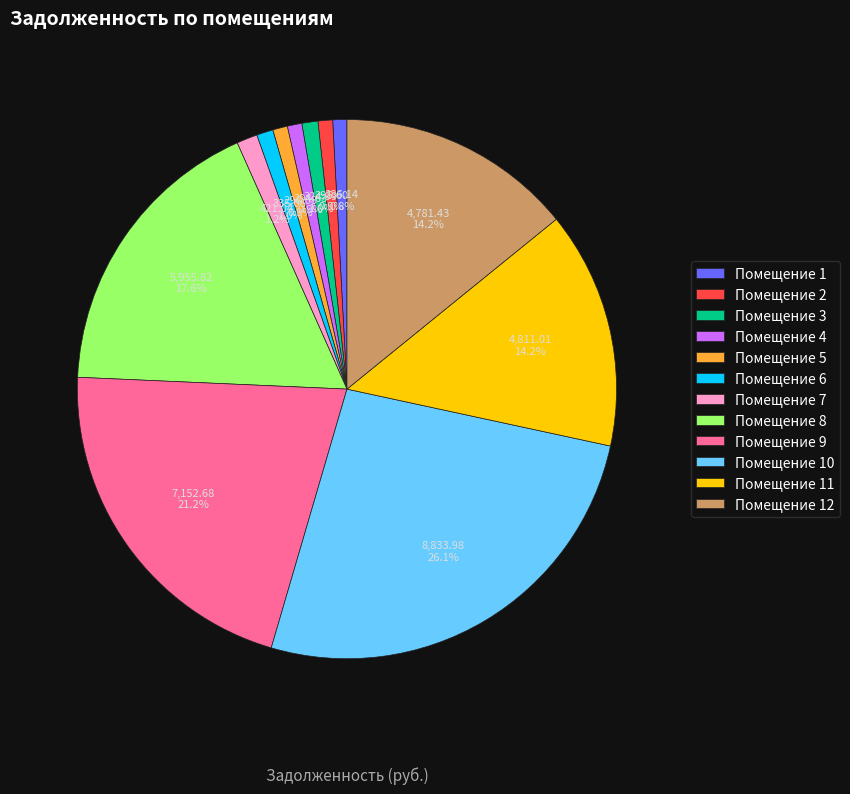

Combined, do Помещение 5 and Помещение 12 account for over 50%?

No